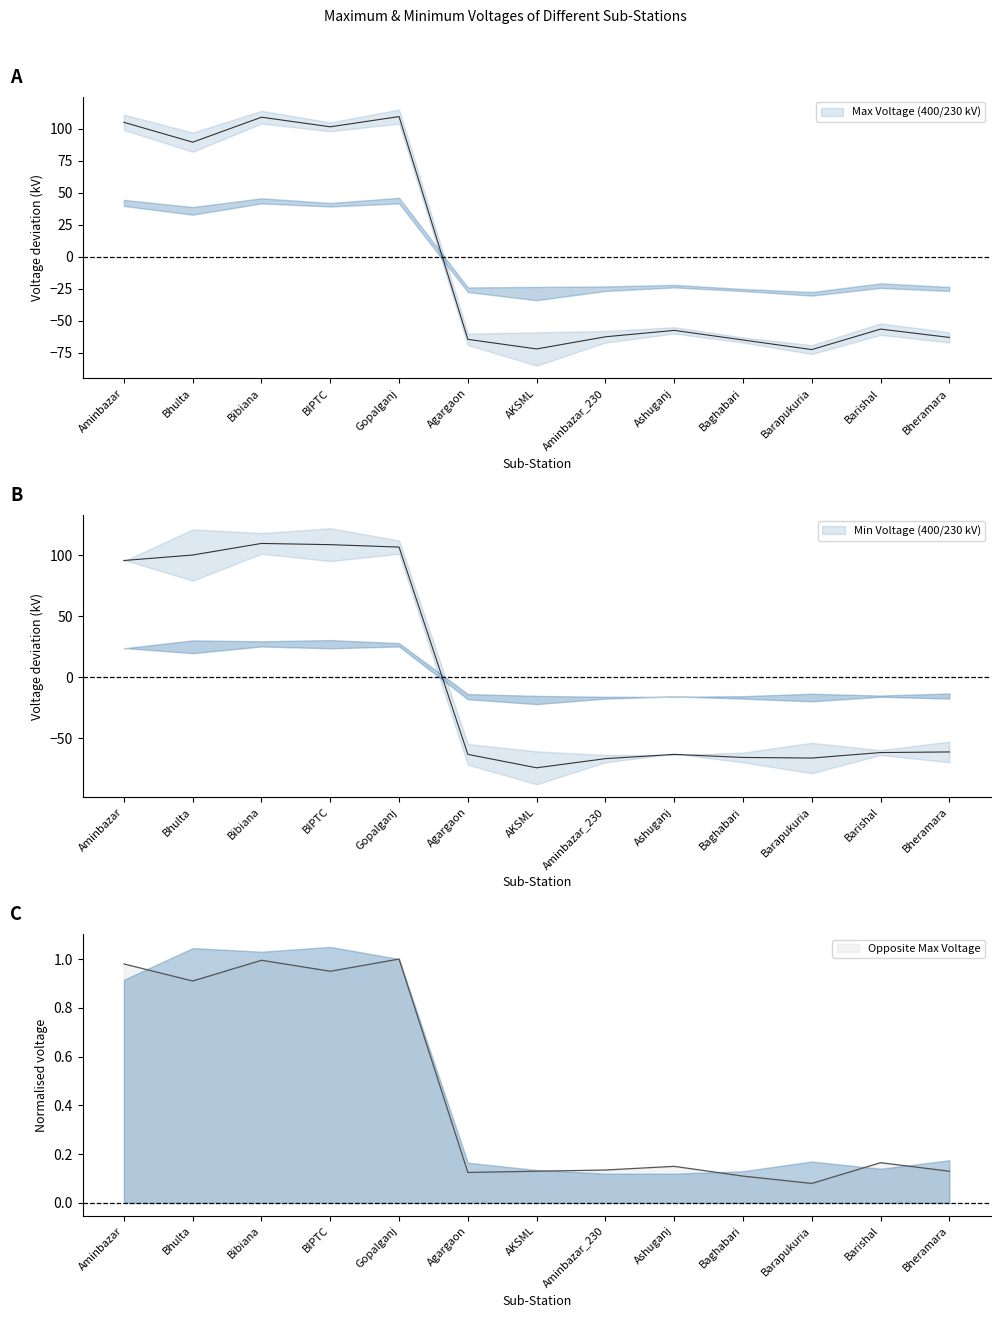

What is the difference between the maximum and minimum values in the Max Voltage (400/230 kV) series?

0.9